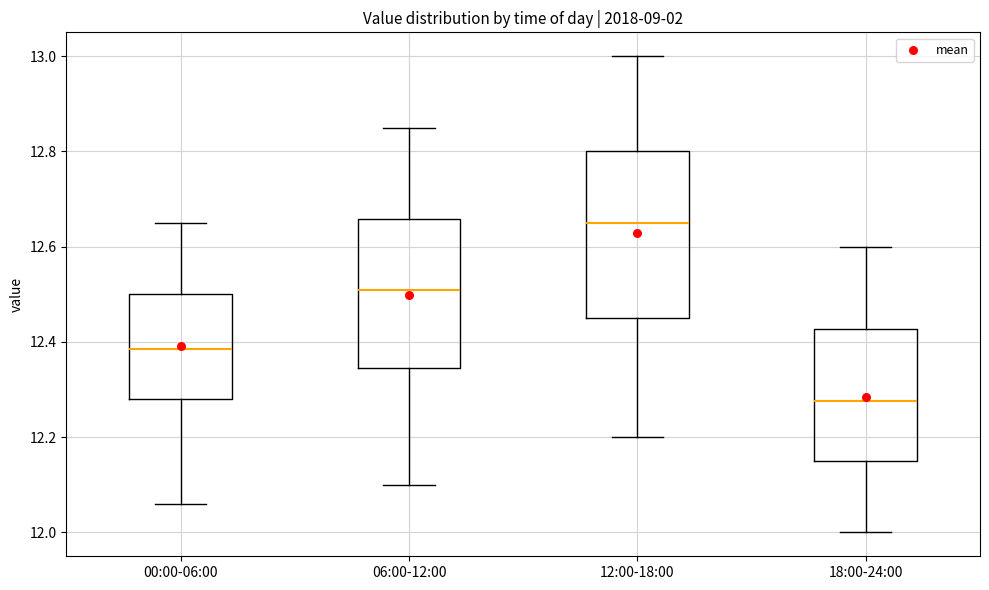

Where does the upper whisker of the box for 00:00-06:00 end on the y-axis? The values are not printed on the chart, so give them approximately, as read against the axis.

12.66